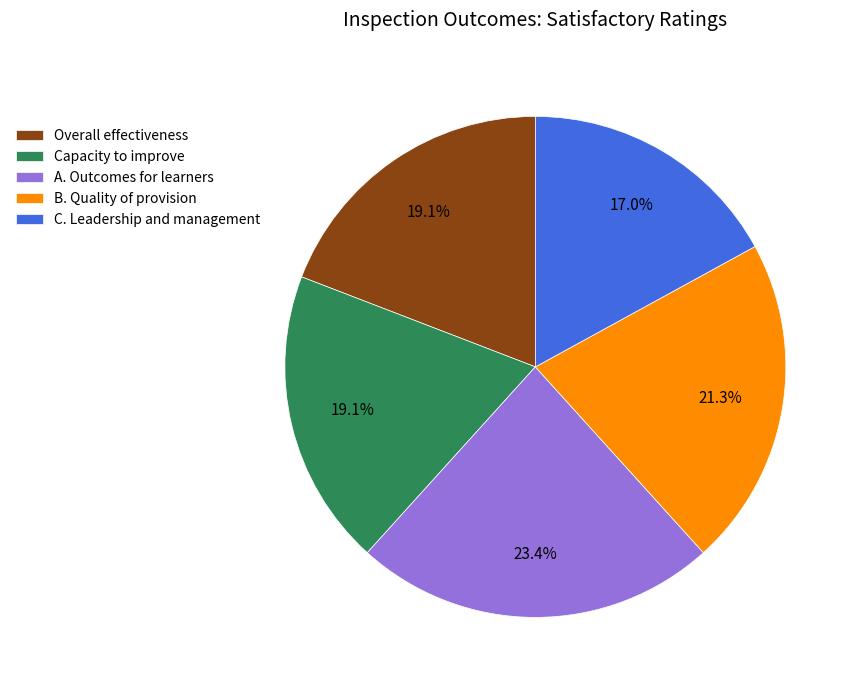

The Overall effectiveness slice represents 19% of the pie. True or false?

True